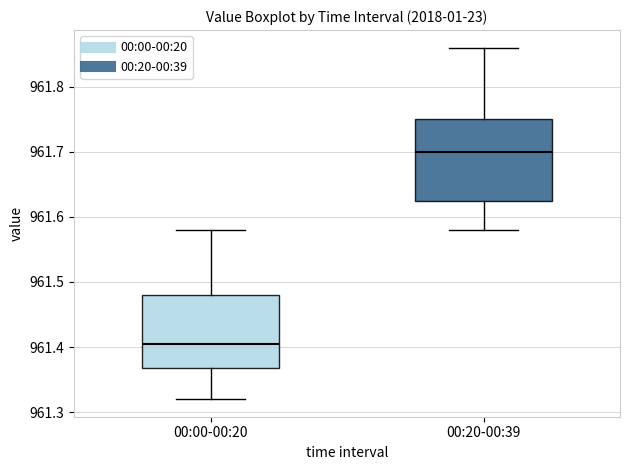

Reading left to right, read every box against the y-axis: the position of its median line, the range the box covers, and the ends of its whiskers. The values are not printed on the chart, so give them approximately, as read against the axis.

00:00-00:20: median 961.41, box 961.37 to 961.48, whiskers 961.32 to 961.58
00:20-00:39: median 961.70, box 961.63 to 961.75, whiskers 961.58 to 961.86